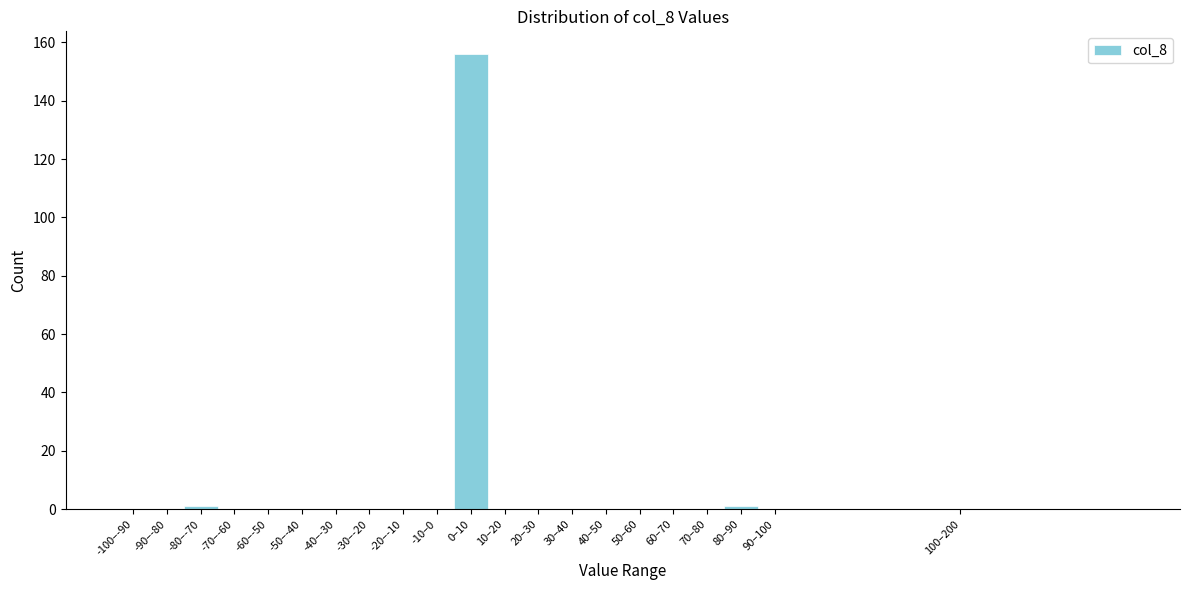

Reading right to left, what are all the values shown in this chart?

100–200=0	90–100=0	80–90=1	70–80=0	60–70=0	50–60=0	40–50=0	30–40=0	20–30=0	10–20=0	0–10=156	-10–0=0	-20–-10=0	-30–-20=0	-40–-30=0	-50–-40=0	-60–-50=0	-70–-60=0	-80–-70=1	-90–-80=0	-100–-90=0